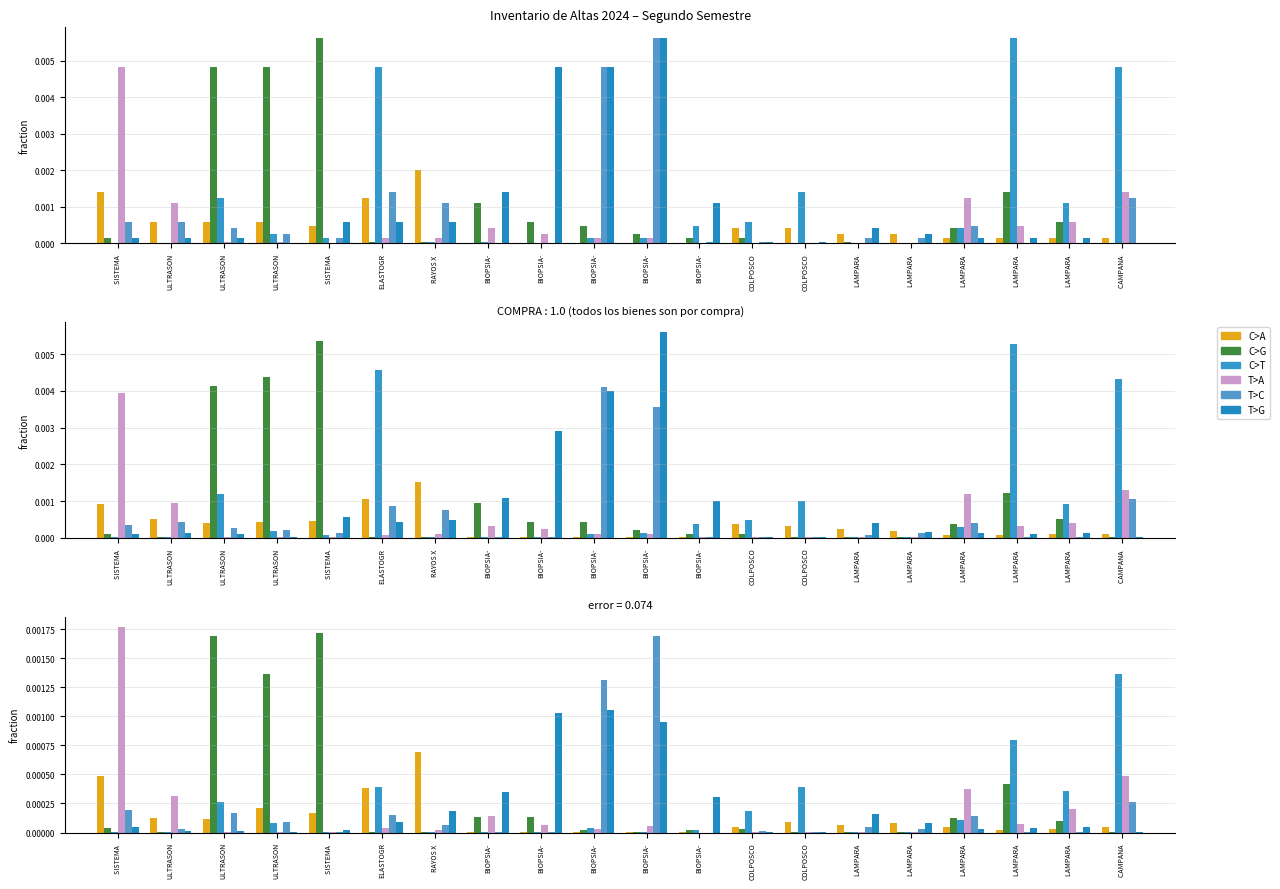

The value of T>A at CAMPANA  is 0.0. True or false?

True